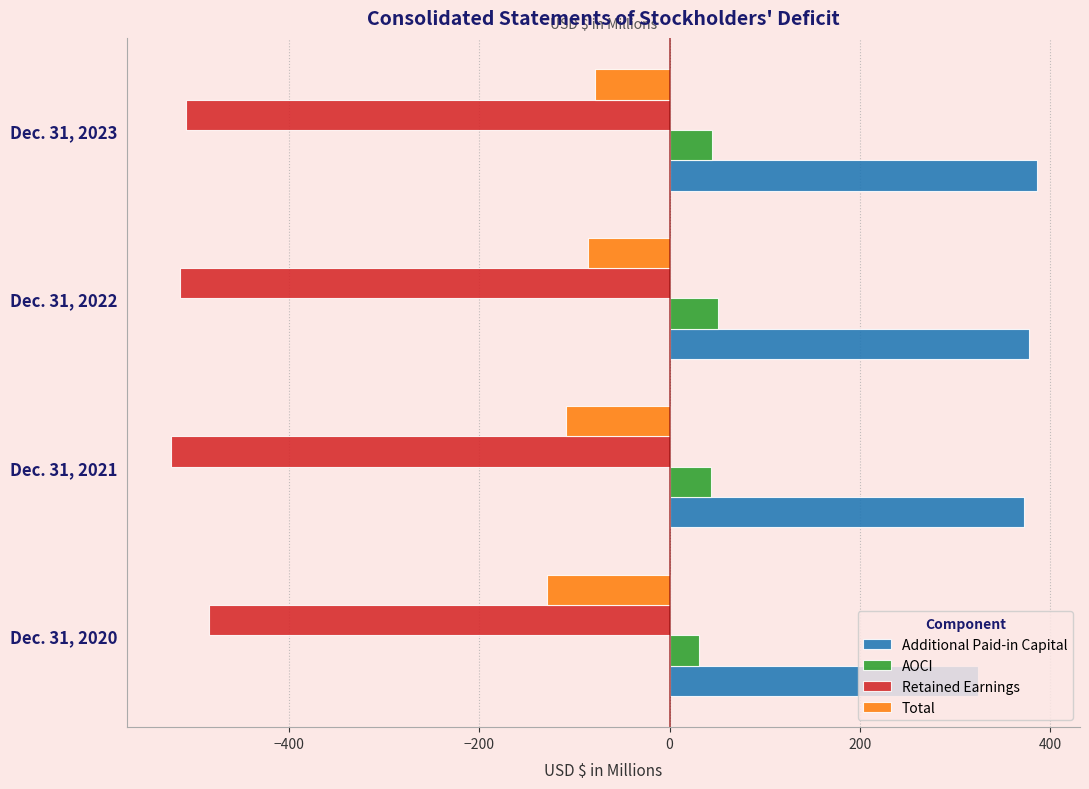

What is the difference between the highest and lowest values at Dec. 31, 2023?

894.7